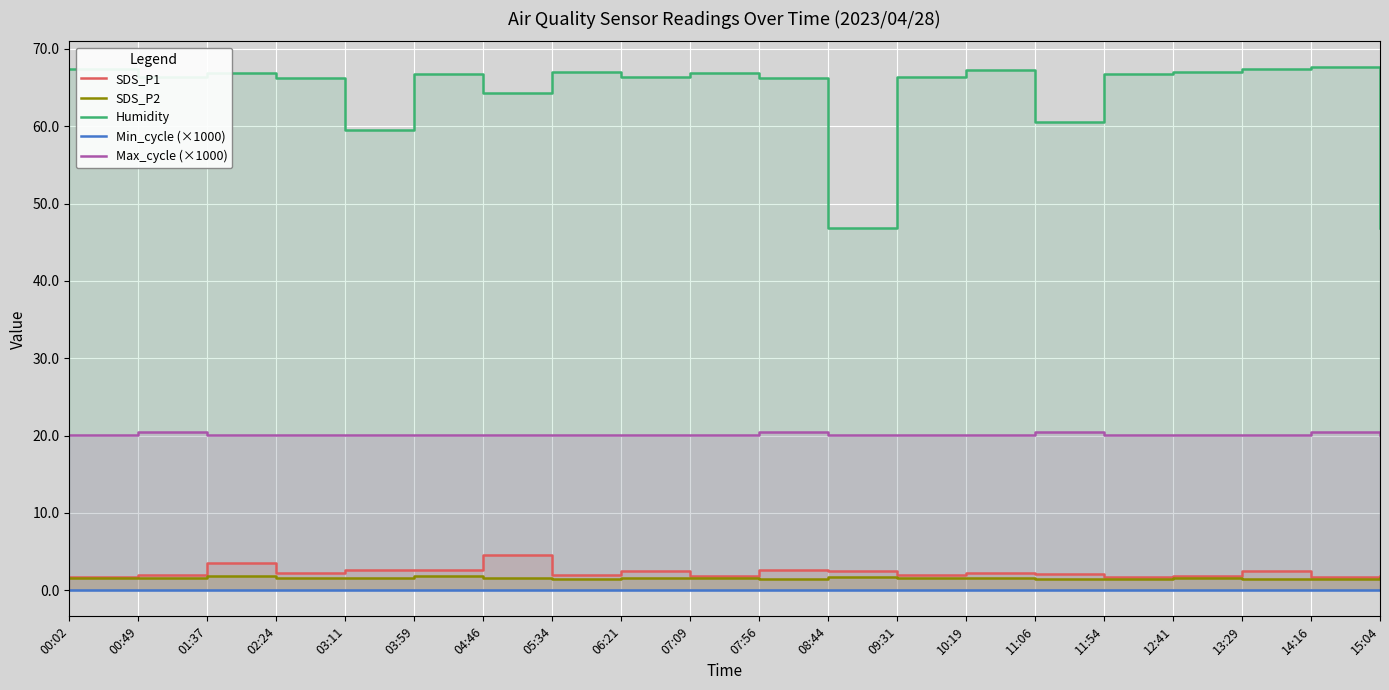

True or false: SDS_P1 and Min_cycle (×1000) intersect in this chart.

False